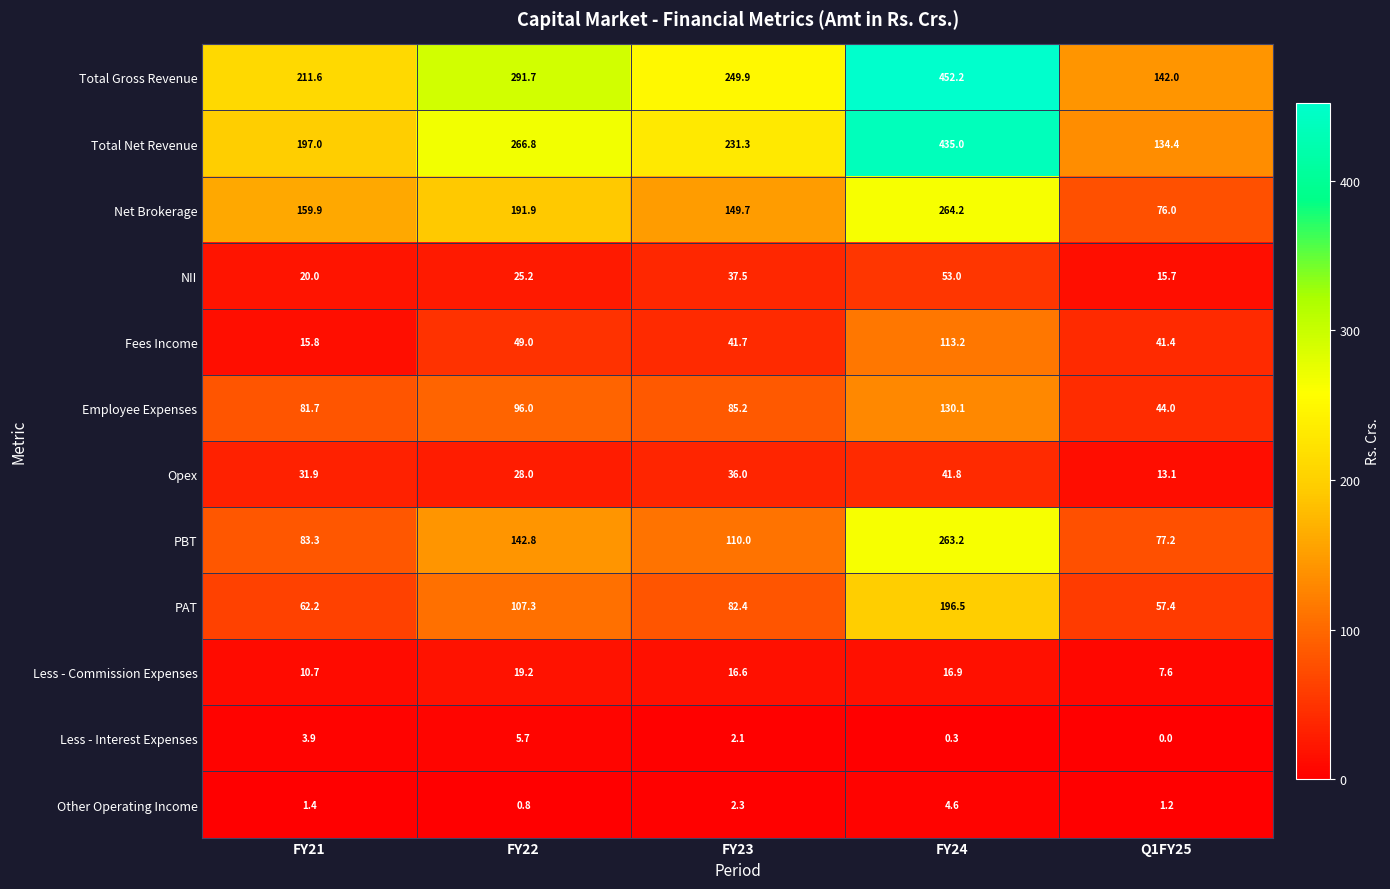

Which series has the largest total across all categories?

Total Gross Revenue